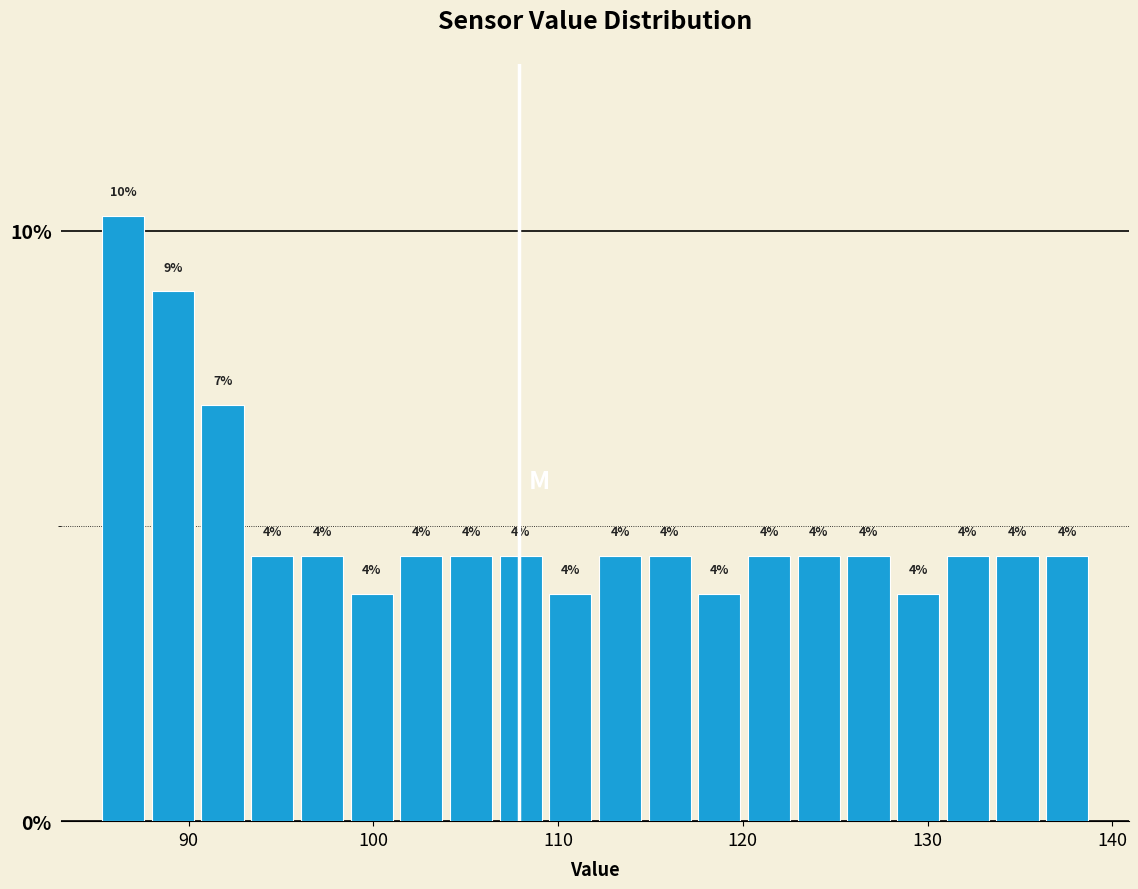

Around what value on the x-axis is the tallest bar? Give the approximate position of its centre, as read against the axis.

86